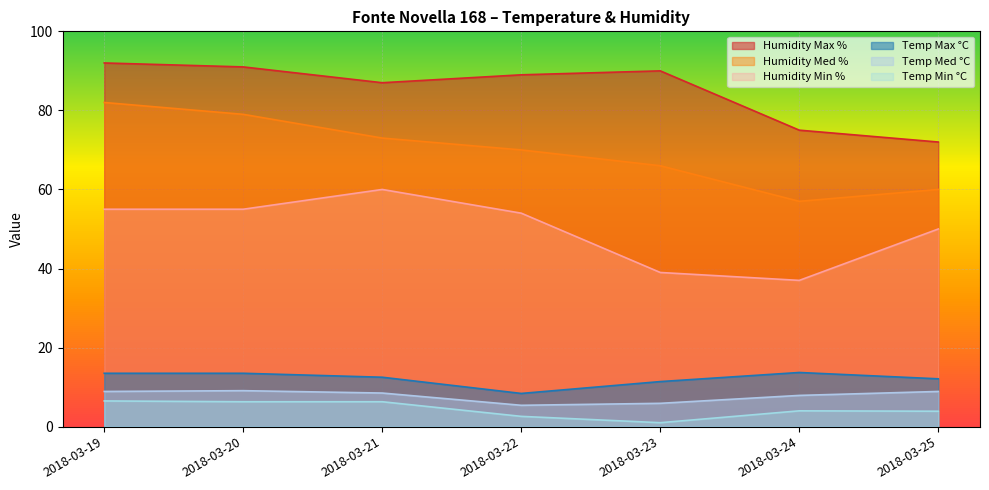

What is the total value across all series at 2018-03-23?

213.3